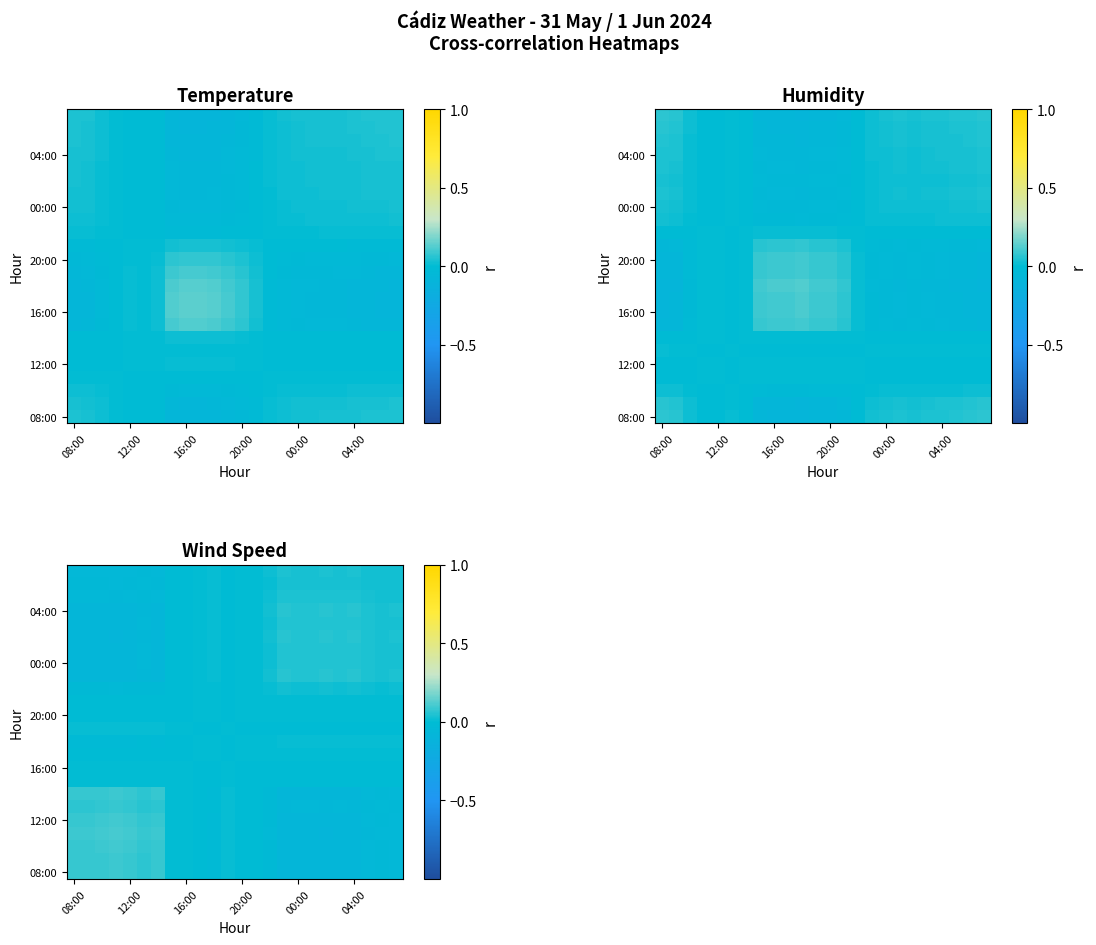

How many data points in 16:00 are less than 0?

14